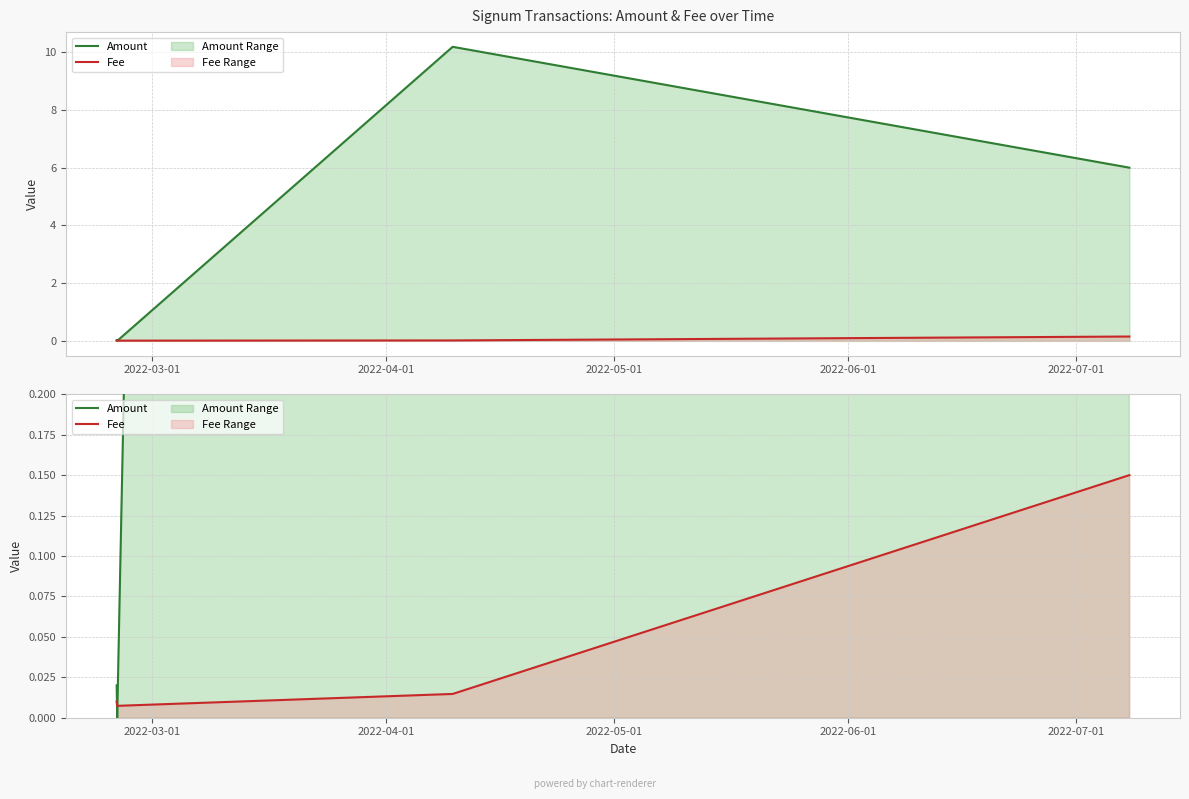

What is the sum of the Amount values at 2022-06-01 and 2022-03-01?

6.0